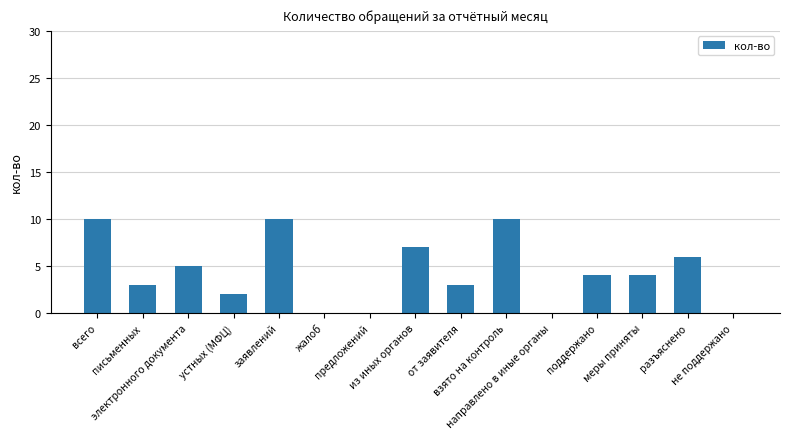

At which label does the data first exceed 4?

всего